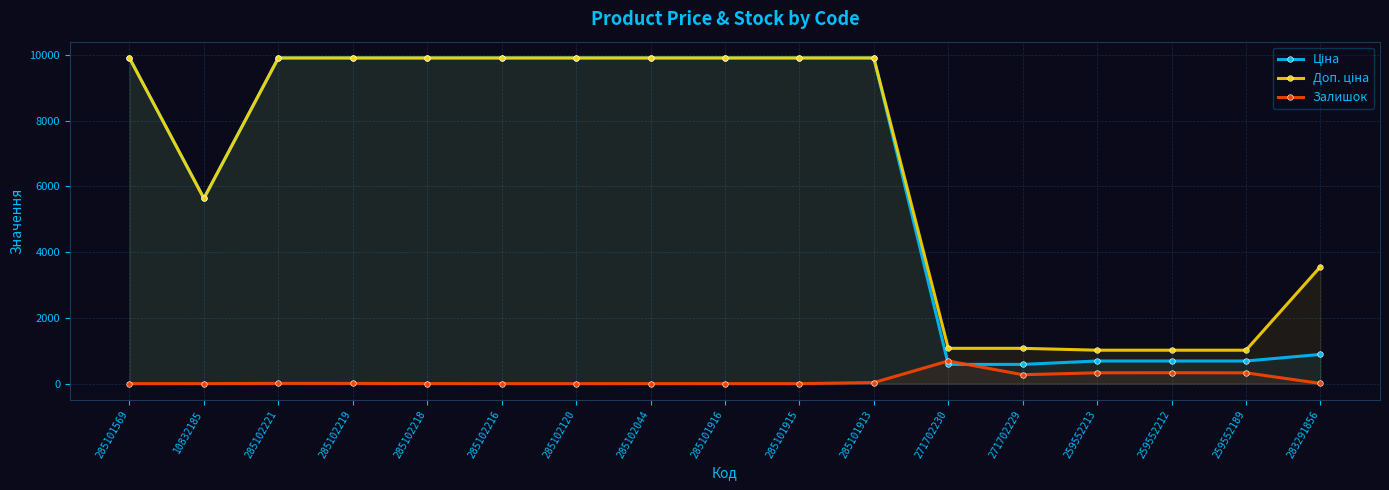

The value of Залишок at 285101915 is 461.0. True or false?

False